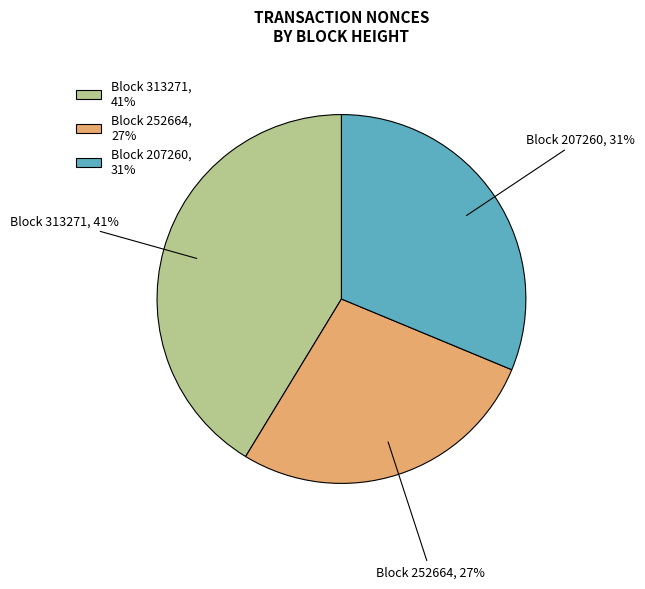

What is the ratio of the value at Block 207260, 31% to the value at Block 313271, 41%?

0.8